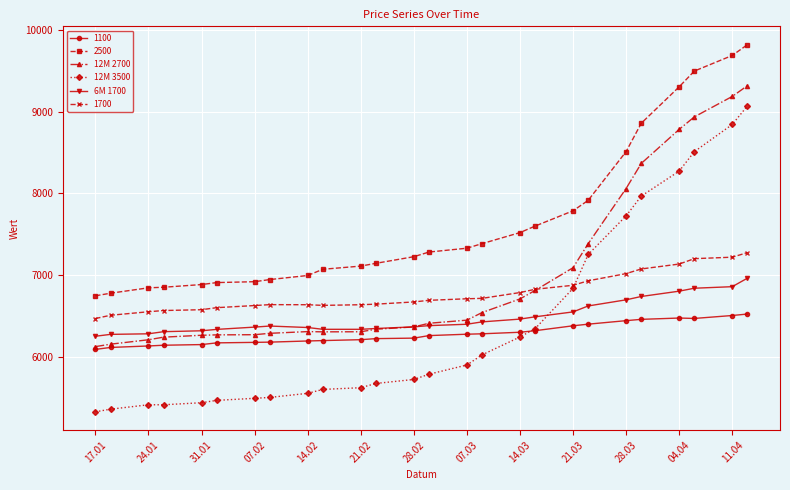

True or false: 2500 and 6M 1700 intersect in this chart.

False